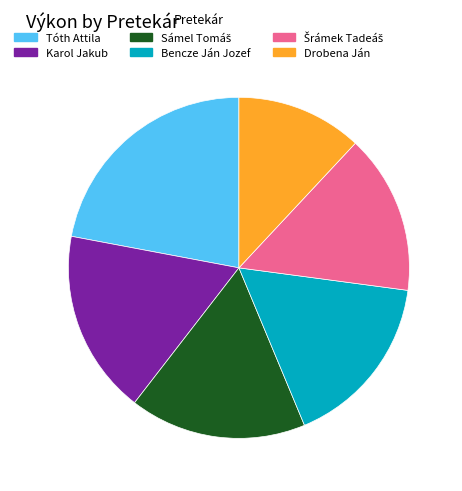

Do Karol Jakub and Bencze Ján Jozef together represent more than half of the pie?

No